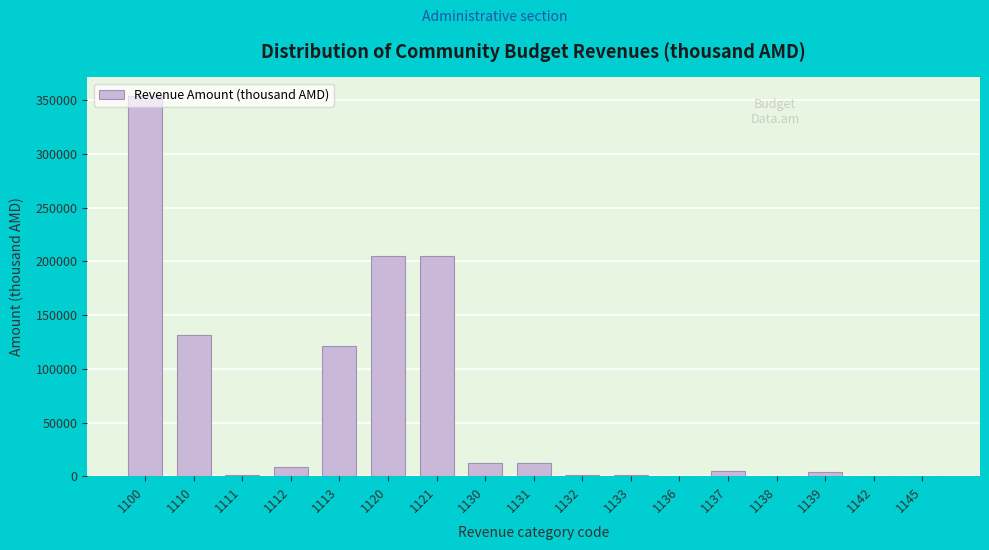

What is the maximum value shown in the chart?

353800